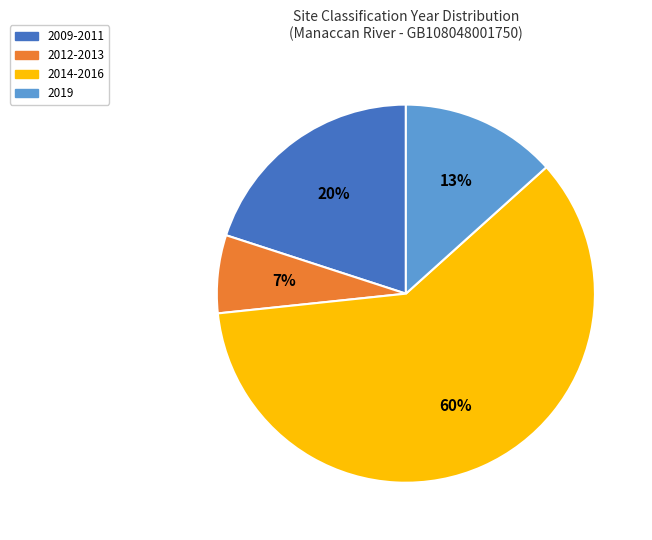

Rank the categories by value from highest to lowest.

2014-2016, 2009-2011, 2019, 2012-2013